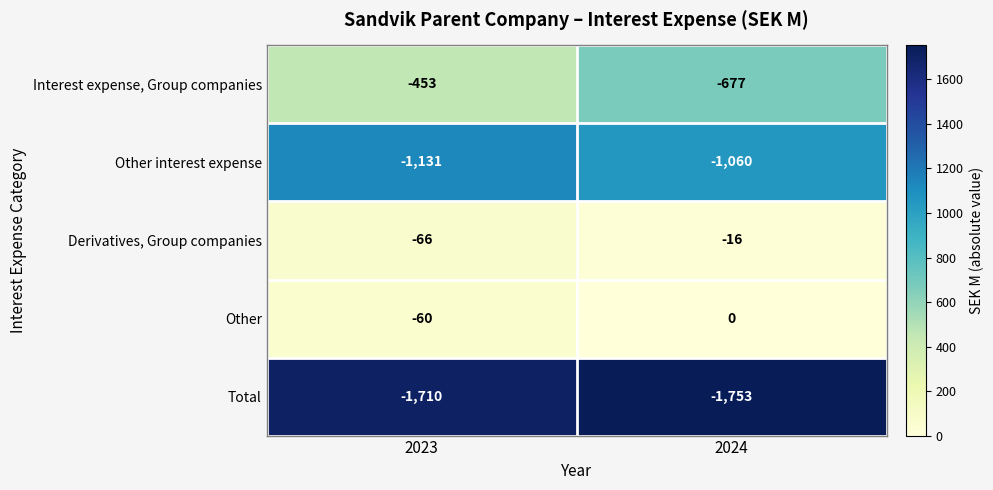

Reading left to right, extract all data points from this chart.

Interest expense, Group companies: 2023=-453	2024=-677
Other interest expense: 2023=-1131	2024=-1060
Derivatives, Group companies: 2023=-66	2024=-16
Other: 2023=-60	2024=0
Total: 2023=-1710	2024=-1753